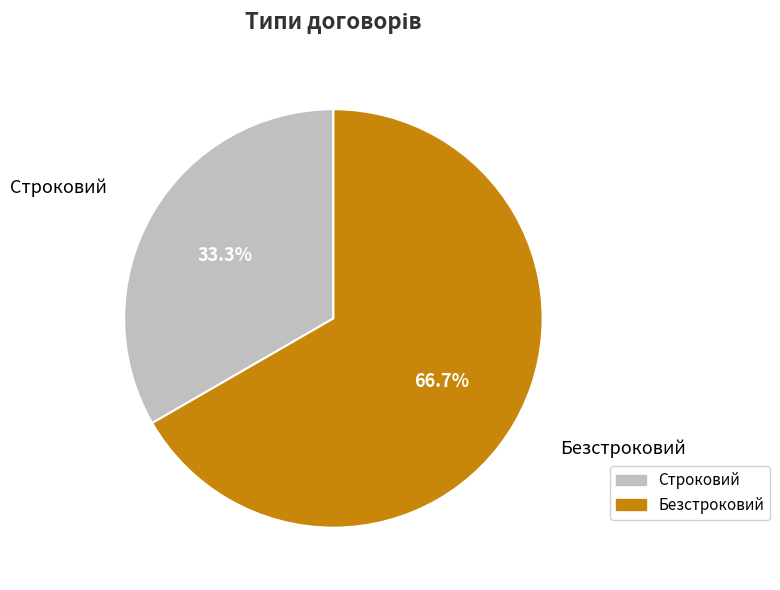

Which slice is the smallest?

Строковий